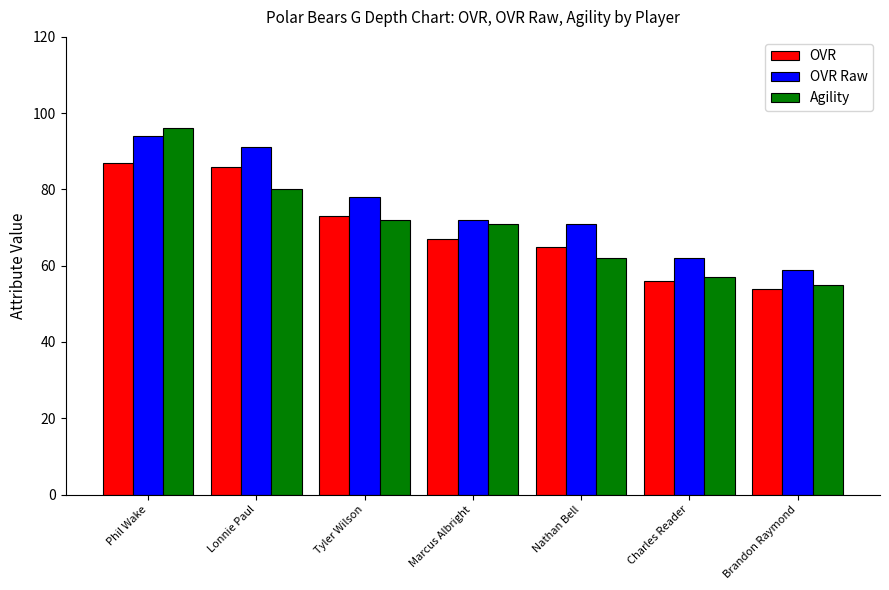

Is it true that OVR equals 84 at Brandon Raymond?

False